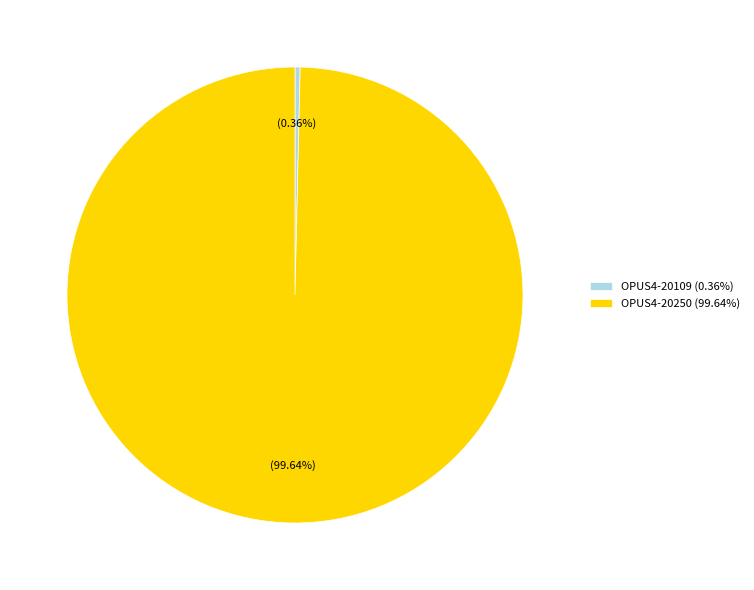

To the nearest percent, what is the combined percentage of OPUS4-20250 and OPUS4-20109?

100%